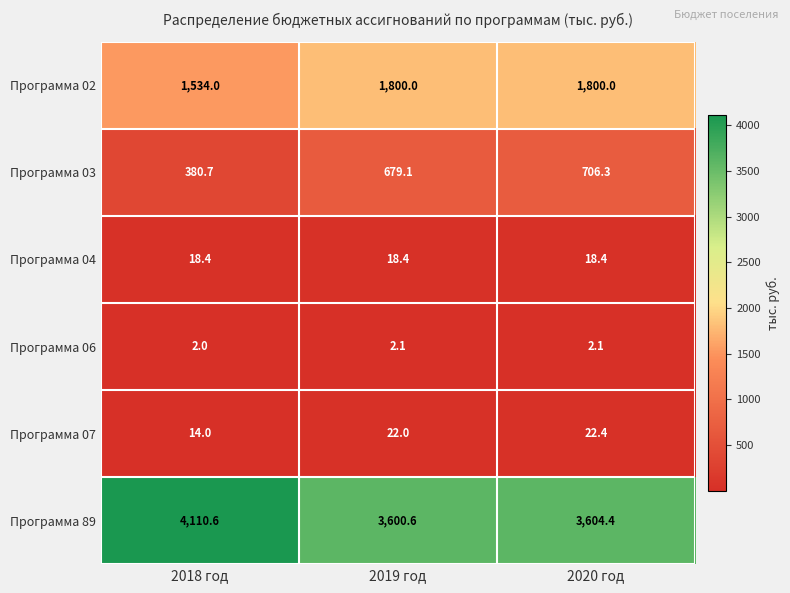

Reading right to left, transcribe all the data shown in this chart.

Программа 02: 1800.0	1800.0	1534.0
Программа 03: 706.3	679.1	380.7
Программа 04: 18.4	18.4	18.4
Программа 06: 2.1	2.1	2.0
Программа 07: 22.4	22.0	14.0
Программа 89: 3604.4	3600.6	4110.6